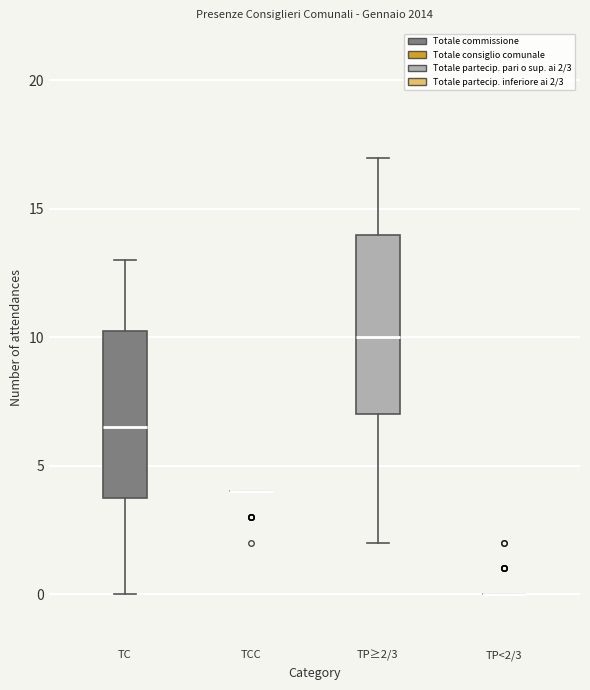

Reading left to right, transcribe this box plot: for each box, give where its median line is, the range the box spans, and where its two whiskers end, as read against the y-axis. The values are not printed on the chart, so give them approximately, as read against the axis.

TC: median 6.5, box 4.0 to 10.5, whiskers 0.0 to 13.0
TCC: box collapsed to a line at 4.0, whiskers 4.0 to 4.0
TP≥2/3: median 10.0, box 7.0 to 14.0, whiskers 2.0 to 17.0
TP<2/3: box collapsed to a line at 0.0, whiskers 0.0 to 0.0